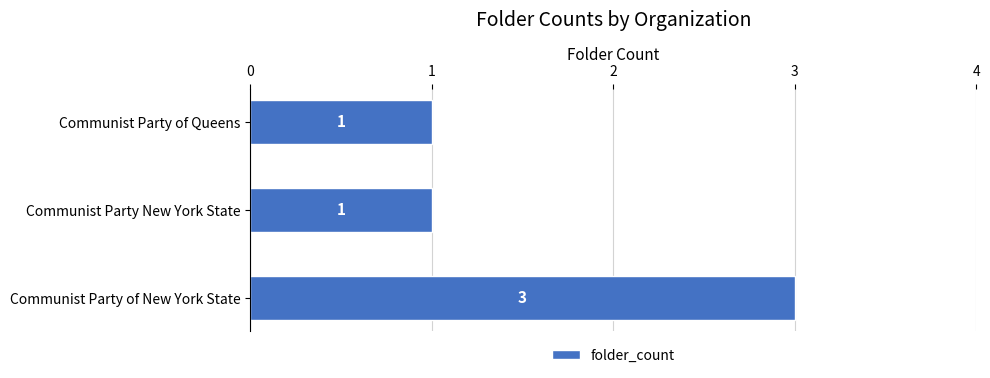

Count the number of data series in this chart.

1